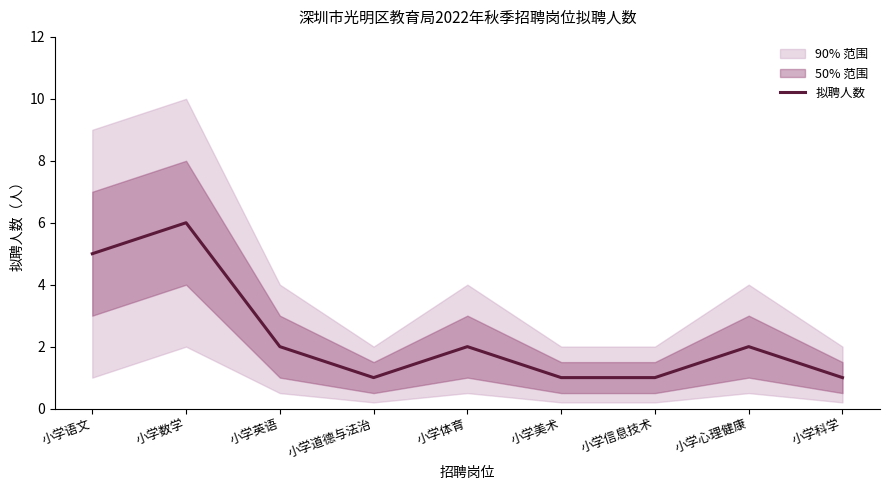

How many points are lower than both their immediate neighbors (excluding endpoints)?

1